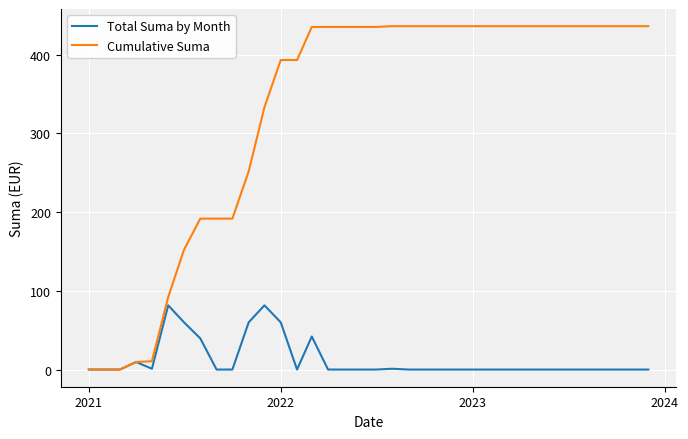

Rank the series by their maximum value, from lowest to highest.

Total Suma by Month, Cumulative Suma